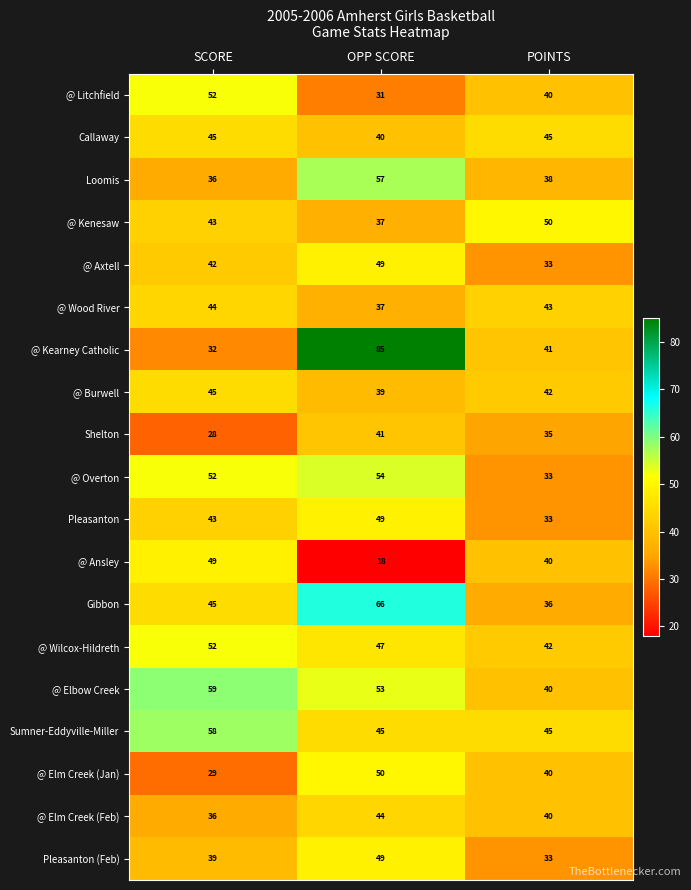

True or false: Pleasanton has a value of 73 at OPP SCORE.

False